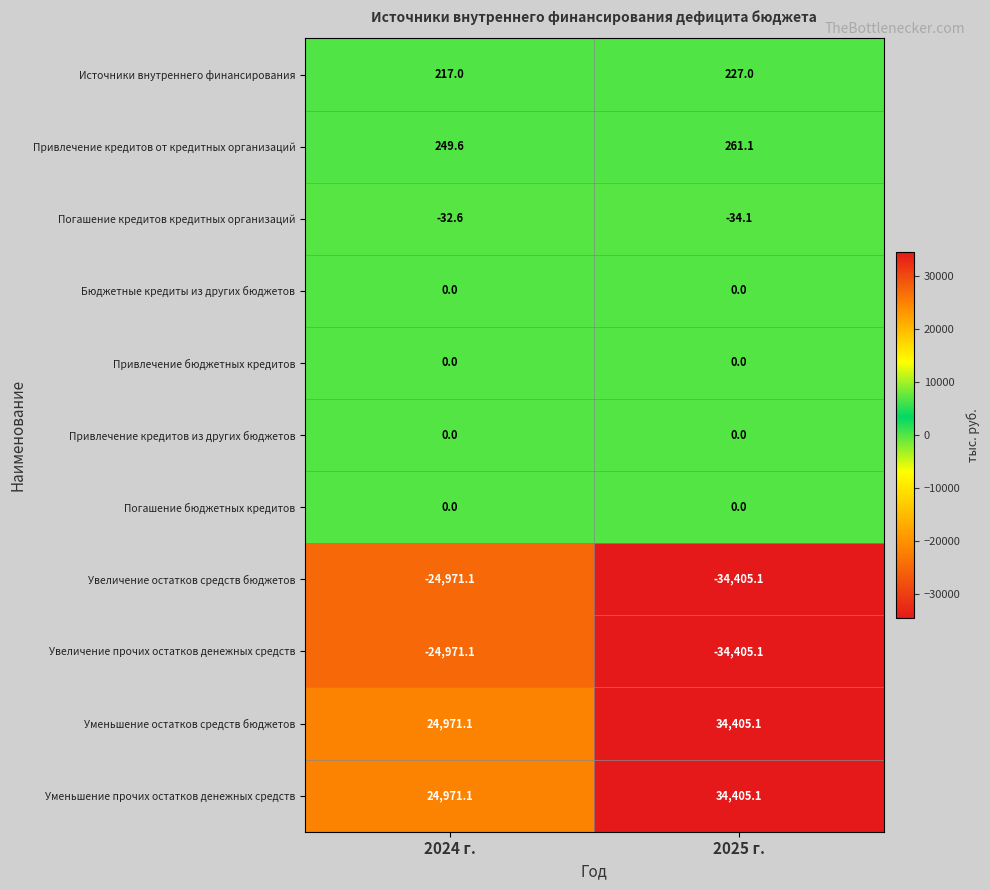

The Уменьшение остатков средств бюджетов series shows 34405.1 at 2025 г.. True or false?

True